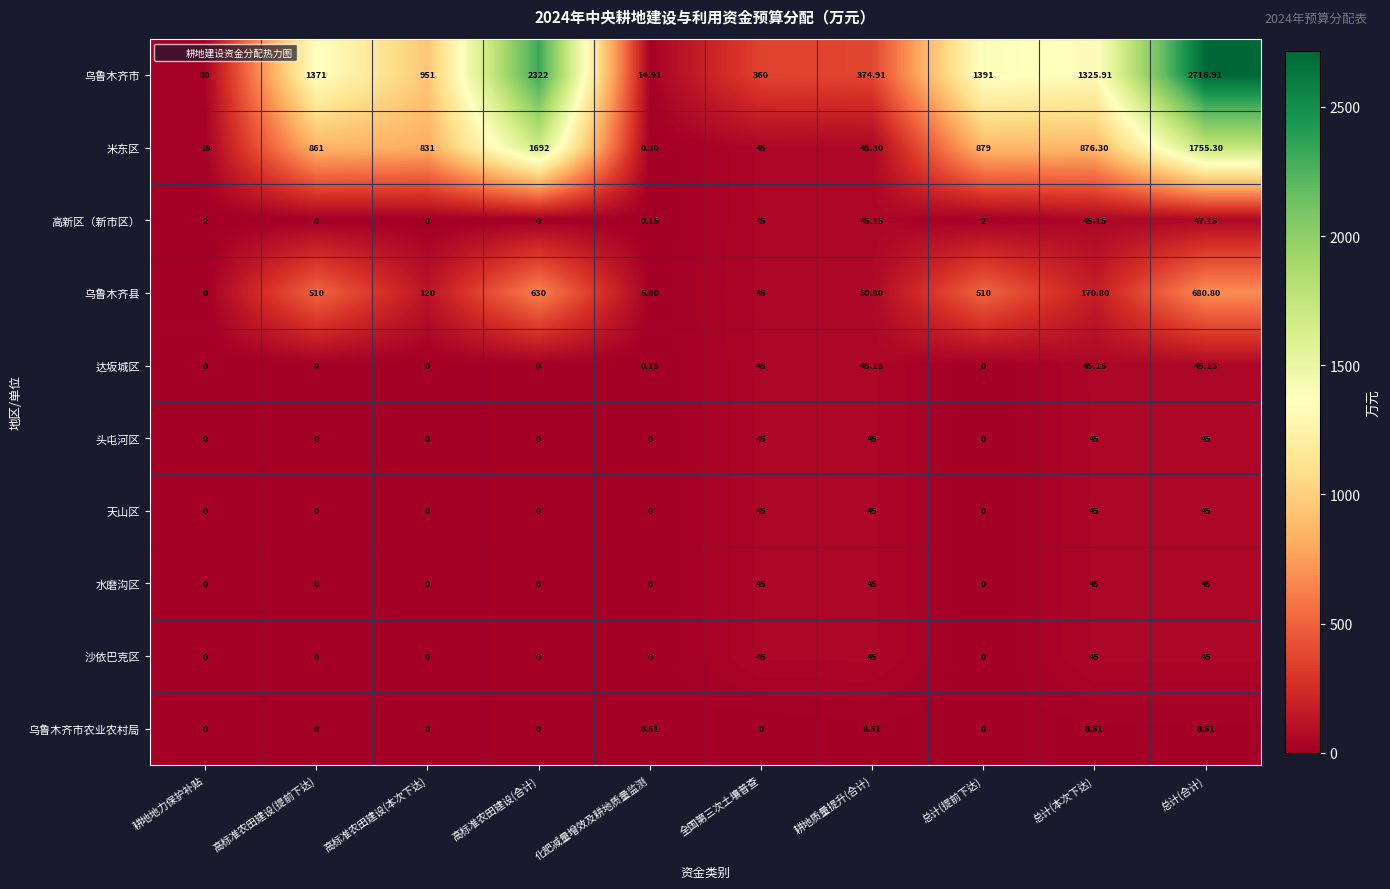

What is the total value across all series at 高标准农田建设(本次下达)?

1902.0